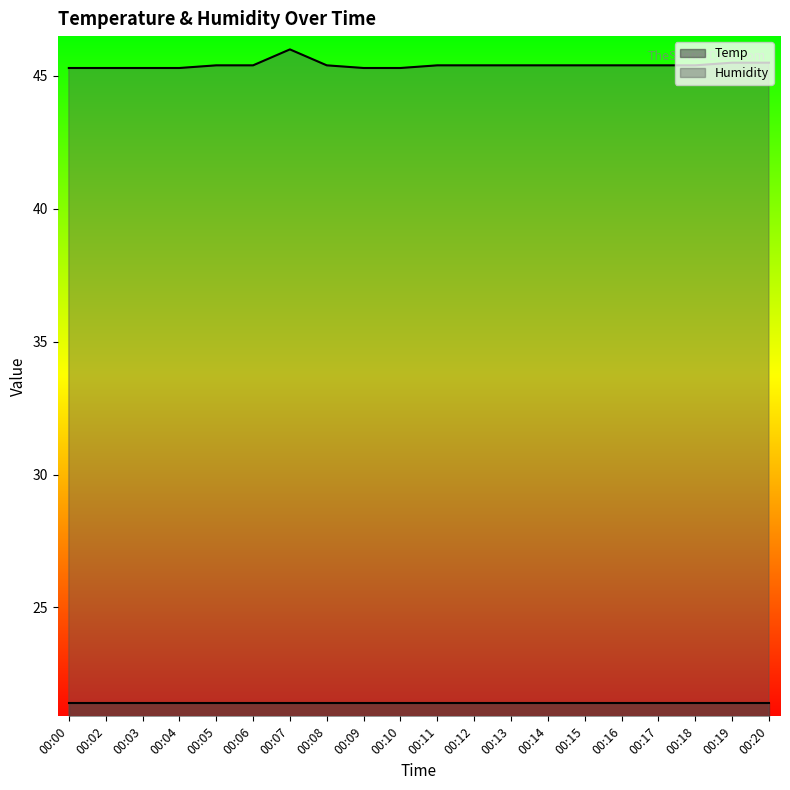

Which has a higher value, 00:14 or 00:19?

00:19